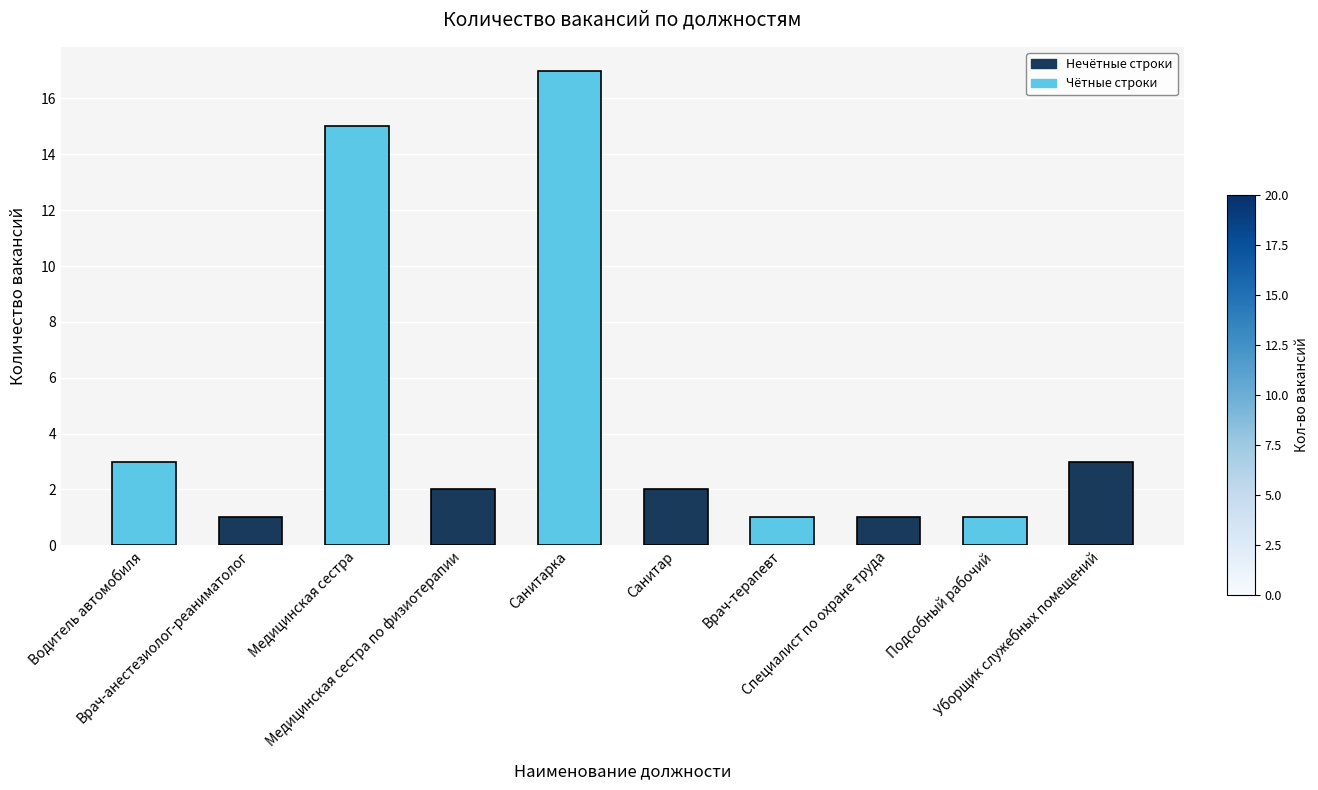

Is it true that the value at Подсобный рабочий is 2?

False